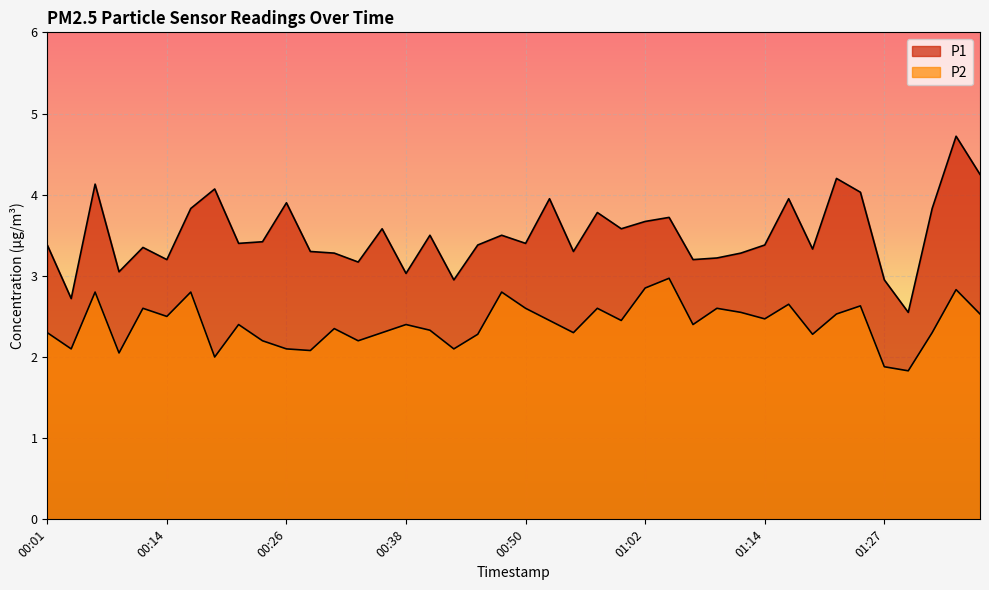

At which label is P2 closest to 2?

00:18